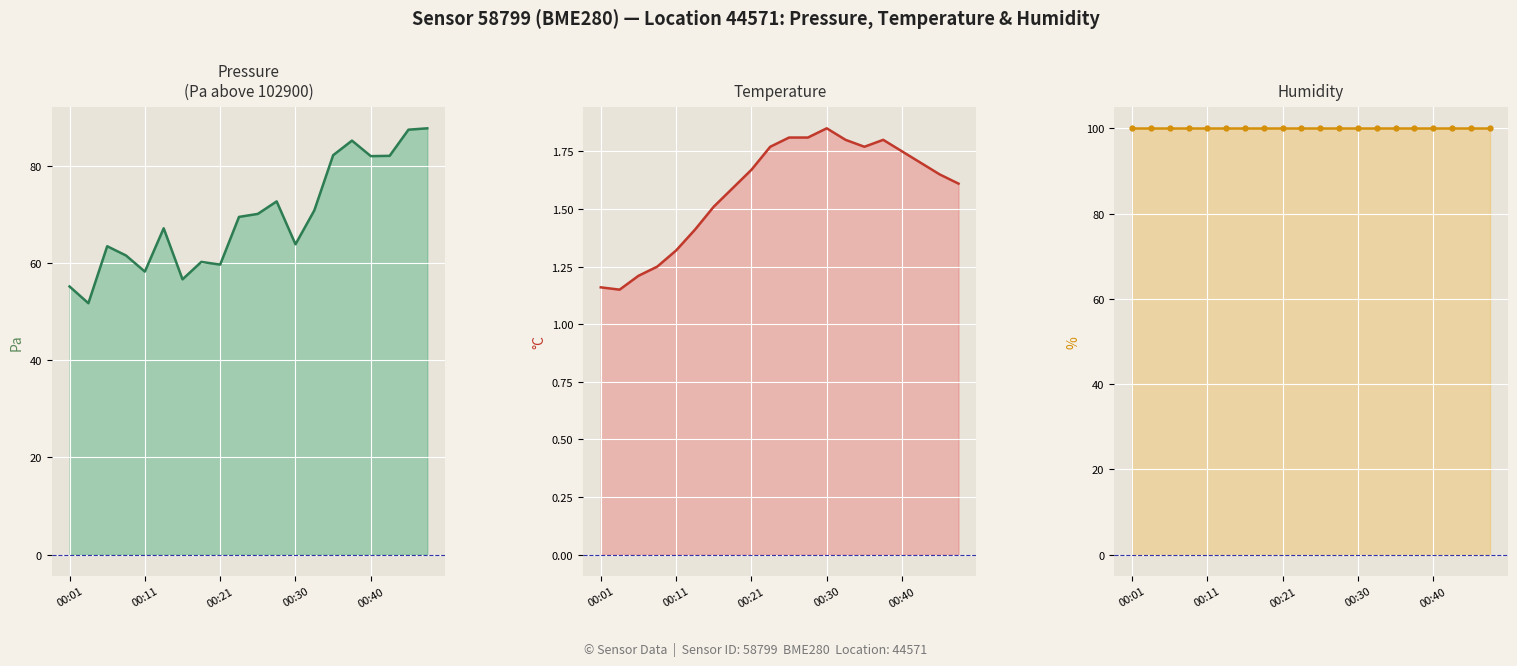

The value of pressure at 7 is 60.2. True or false?

True